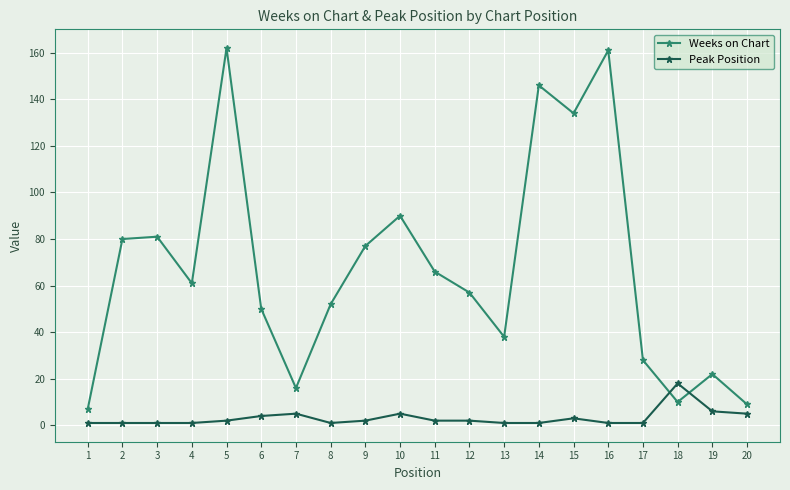

Is the value of Weeks on Chart at 5 greater than the value of Peak Position at 16?

Yes